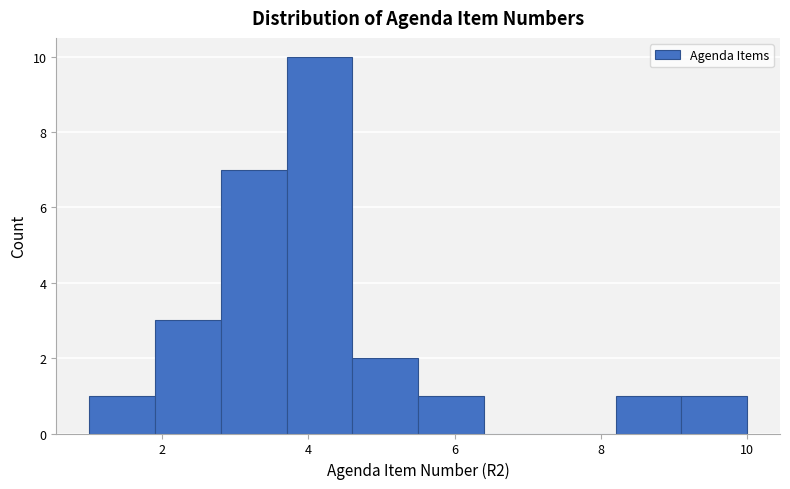

Reading left to right, list every bar in this chart as the range it spans on the x-axis followed by its height. Neither the bar edges nor the heights are printed on the chart, so give them approximately, as read against the axes.

1.0 to 1.9: 1
1.9 to 2.8: 3
2.8 to 3.7: 7
3.7 to 4.6: 10
4.6 to 5.5: 2
5.5 to 6.4: 1
6.4 to 7.3: 0
7.3 to 8.2: 0
8.2 to 9.1: 1
9.1 to 10.0: 1